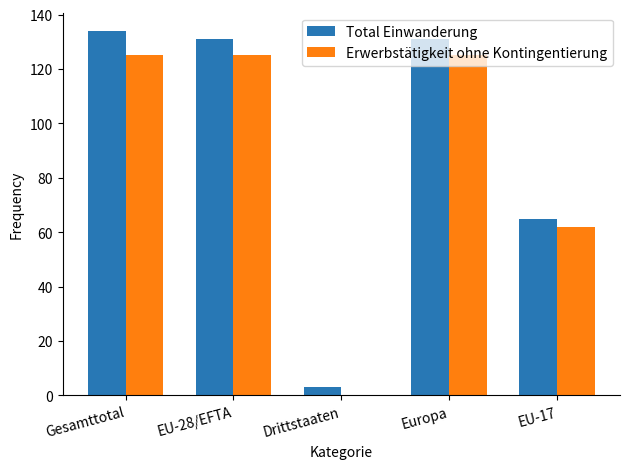

Reading left to right, transcribe all the data shown in this chart.

Total Einwanderung: 134	131	3	131	65
Erwerbstätigkeit ohne Kontingentierung: 125	125	0	125	62